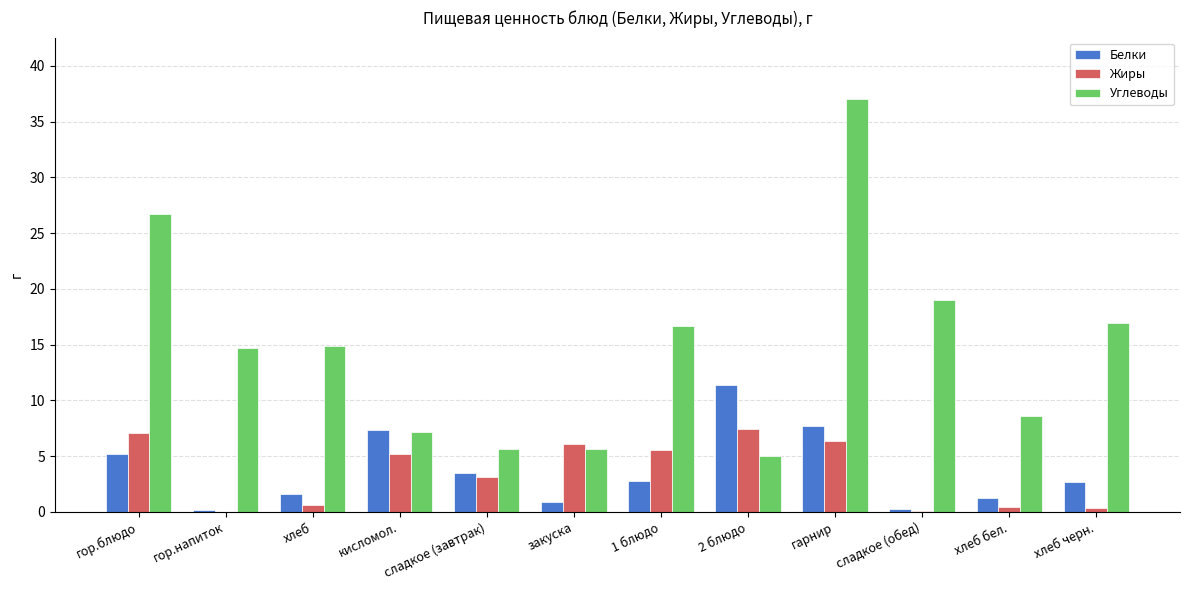

Between кисломол. and закуска, which series saw the biggest shift?

Белки